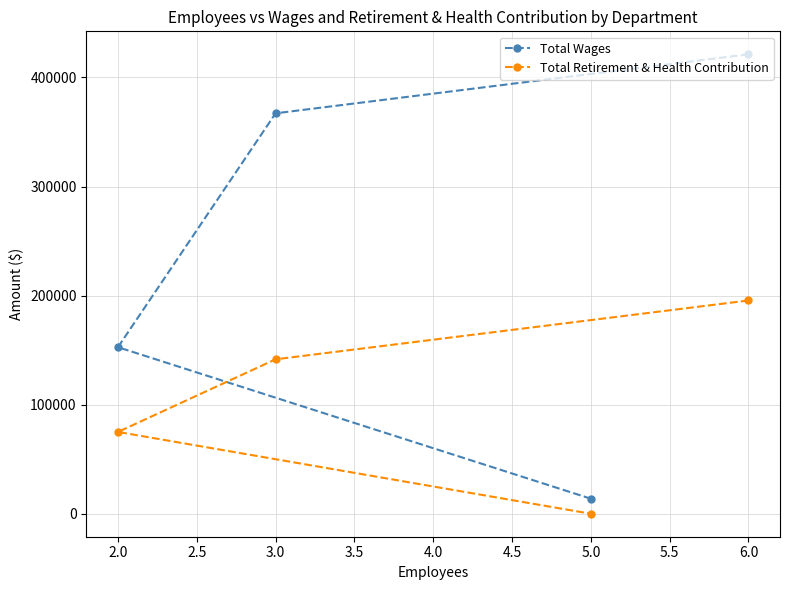

What is the value of the Total Retirement & Health Contribution point at the 2nd from the left?

141596